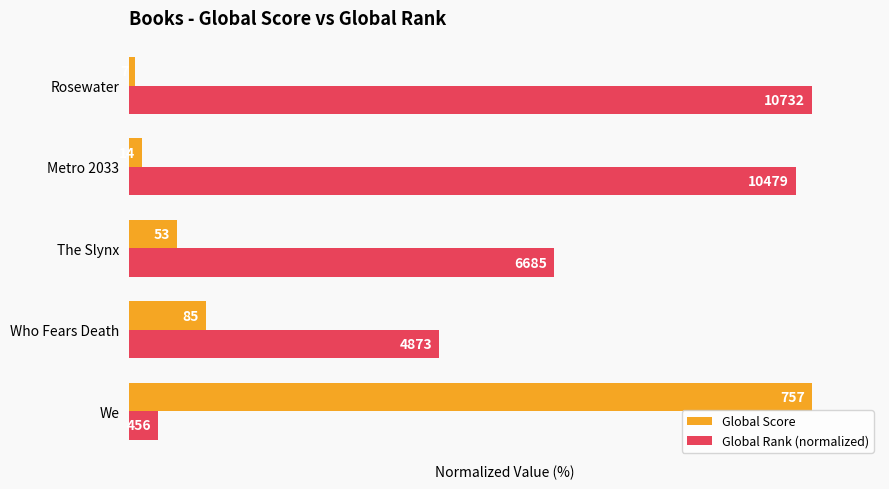

What are all the series names shown in the legend?

Global Score, Global Rank (normalized)